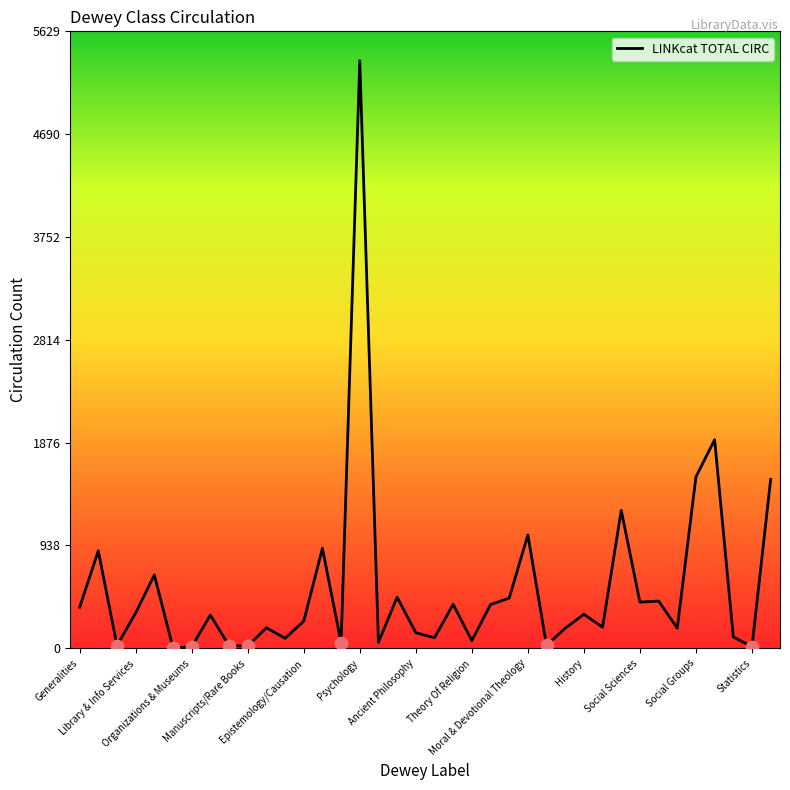

What is the greatest value displayed?

5361